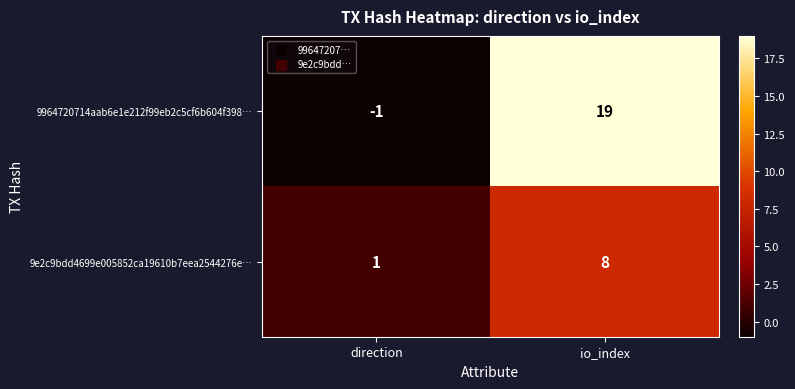

True or false: 9e2c9bdd4699e005852ca19610b7eea2544276e… has a value of 8 at io_index.

True